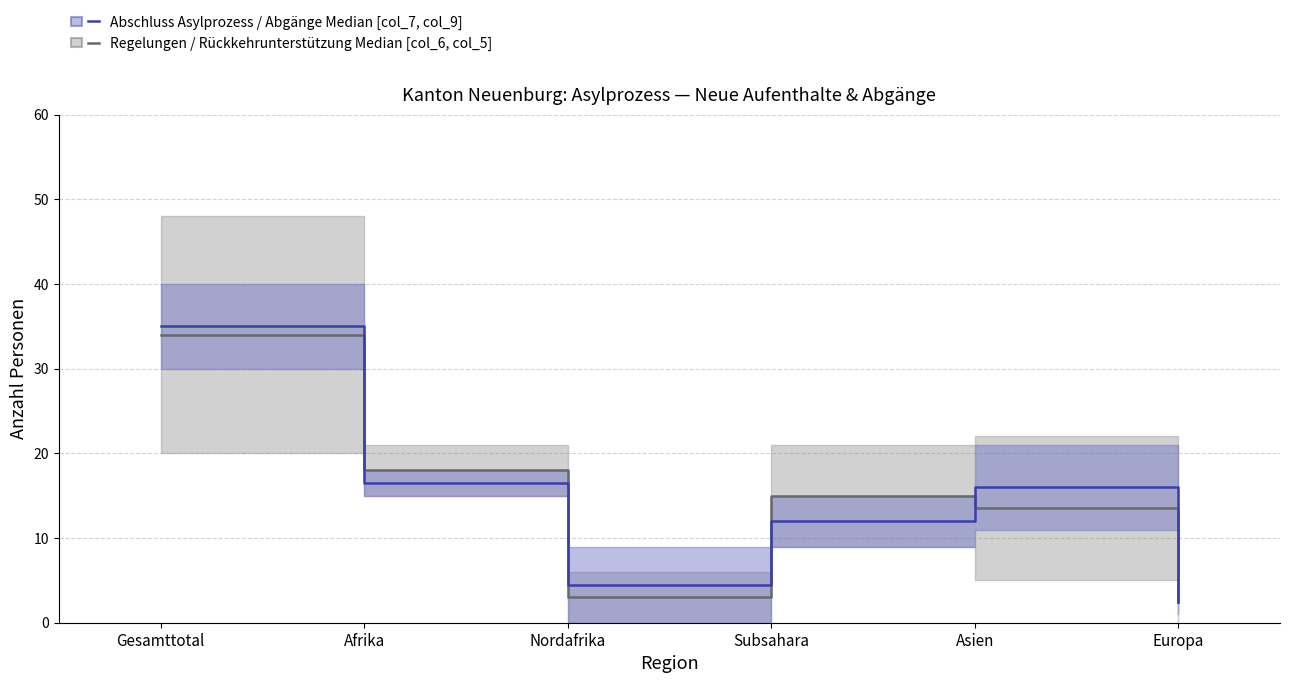

What is the label of the 1st point from the right?

Europa